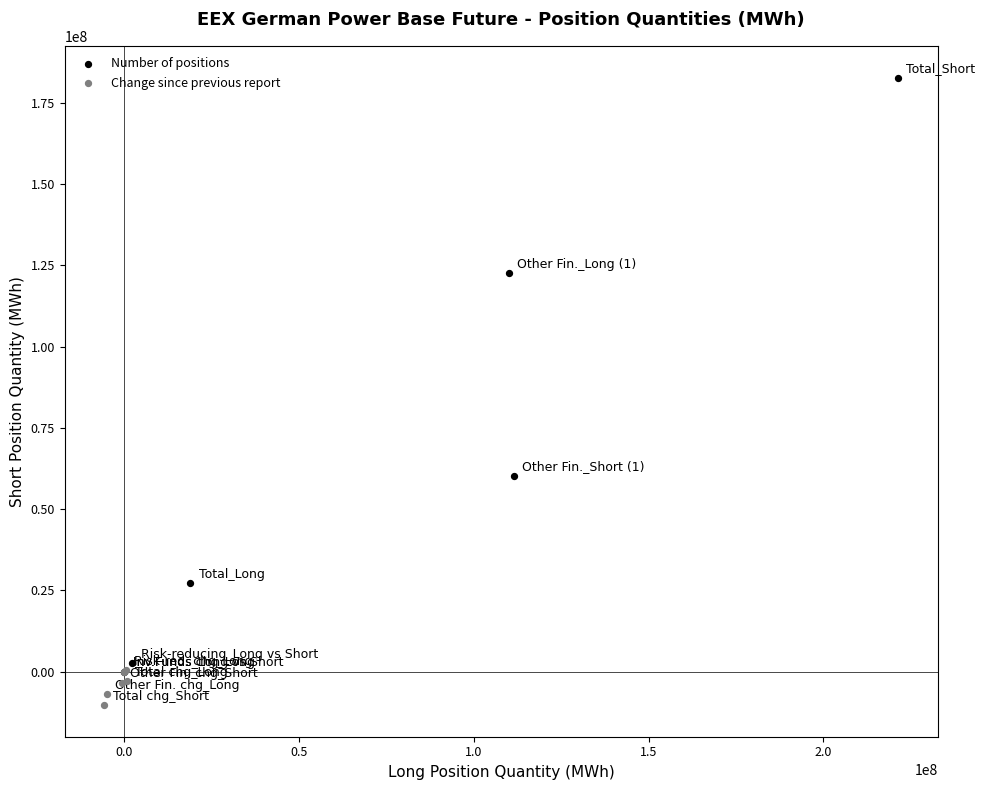

Which series contains the lowest Y value?

Change since previous report